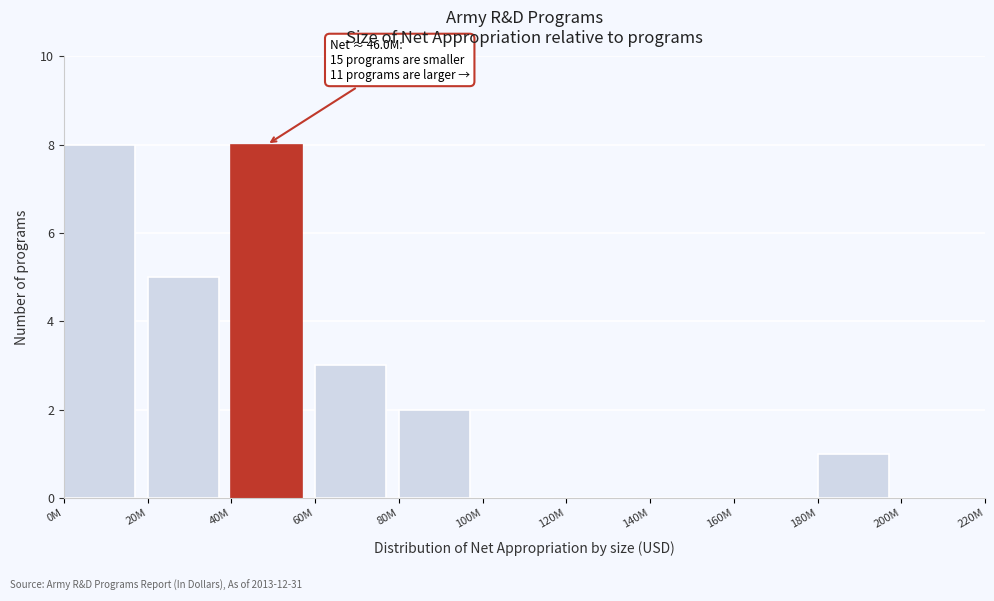

Reading left to right, list all the values displayed in this chart.

0M=8	20M=5	40M=8	60M=3	80M=2	100M=0	120M=0	140M=0	160M=0	180M=1	200M=0